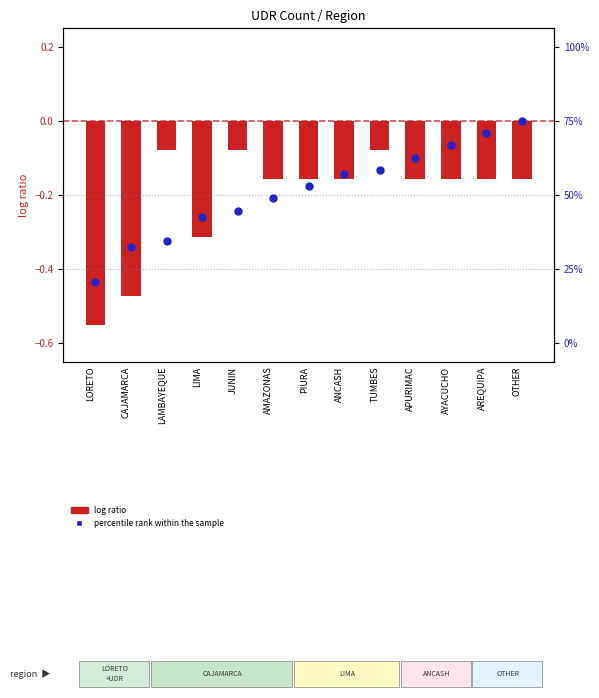

Which series has the widest spread of Y values?

log ratio